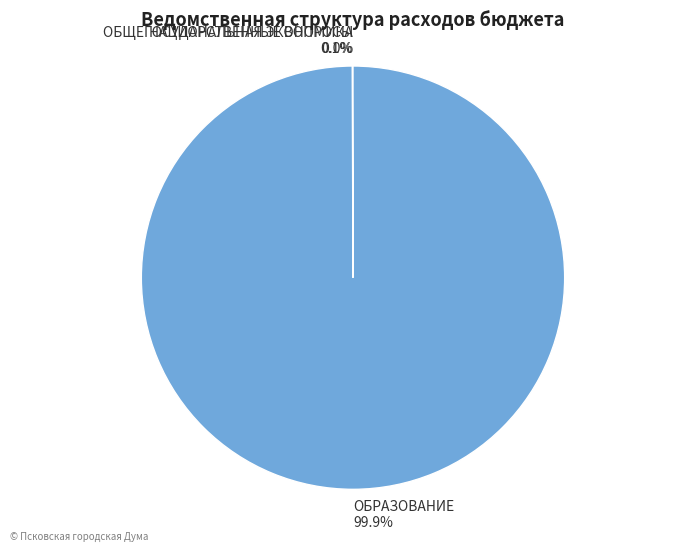

Which category has the biggest portion of the pie?

ОБРАЗОВАНИЕ